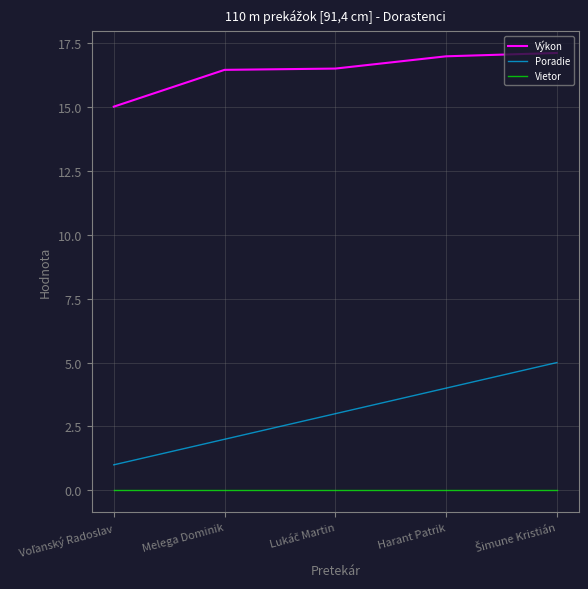

Which series has the widest spread of values?

Poradie